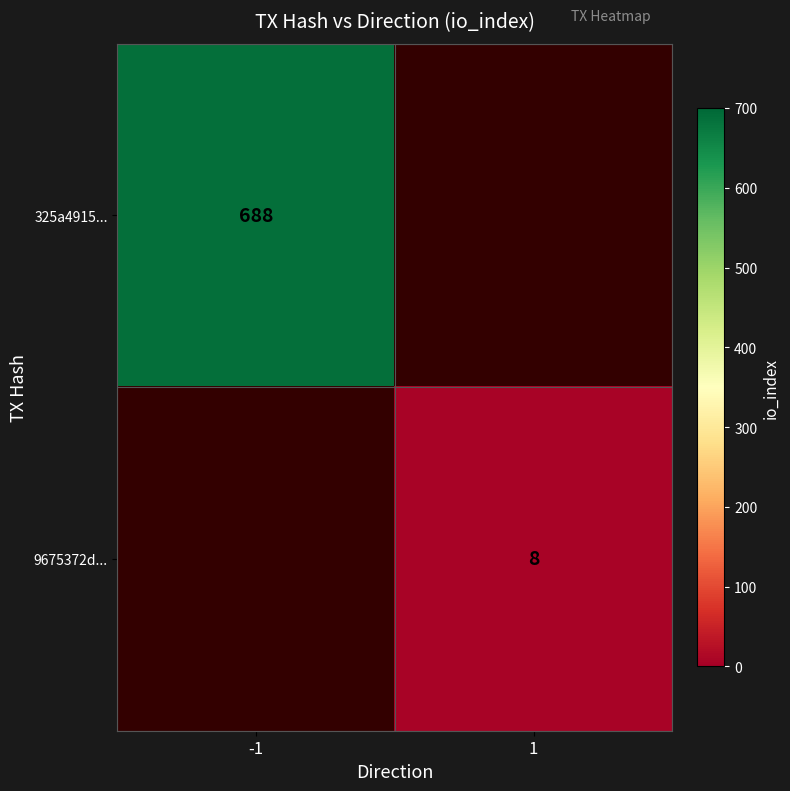

Is it true that 325a4915... equals 688 at -1?

True